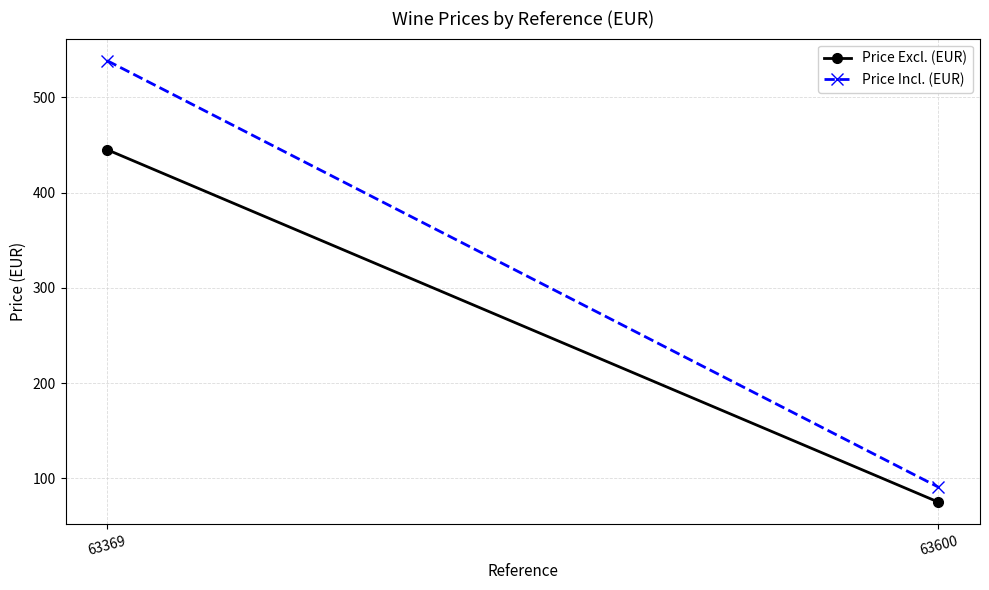

Which series has the largest total across all categories?

Price Incl. (EUR)